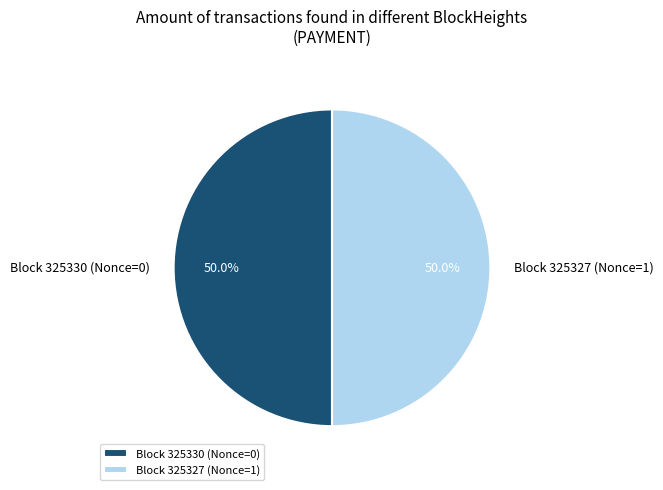

What is the ratio of the value at Block 325327 (Nonce=1) to the value at Block 325330 (Nonce=0)?

1.0